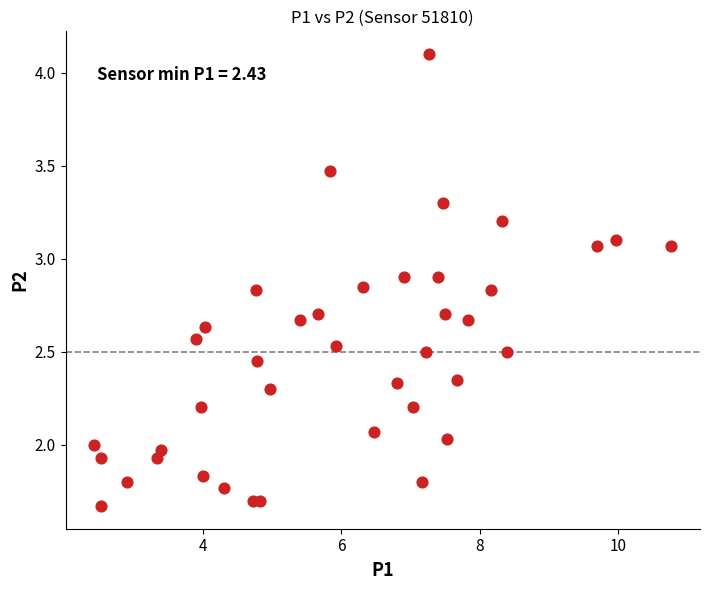

What is the range of X values (max minus min)?

8.3